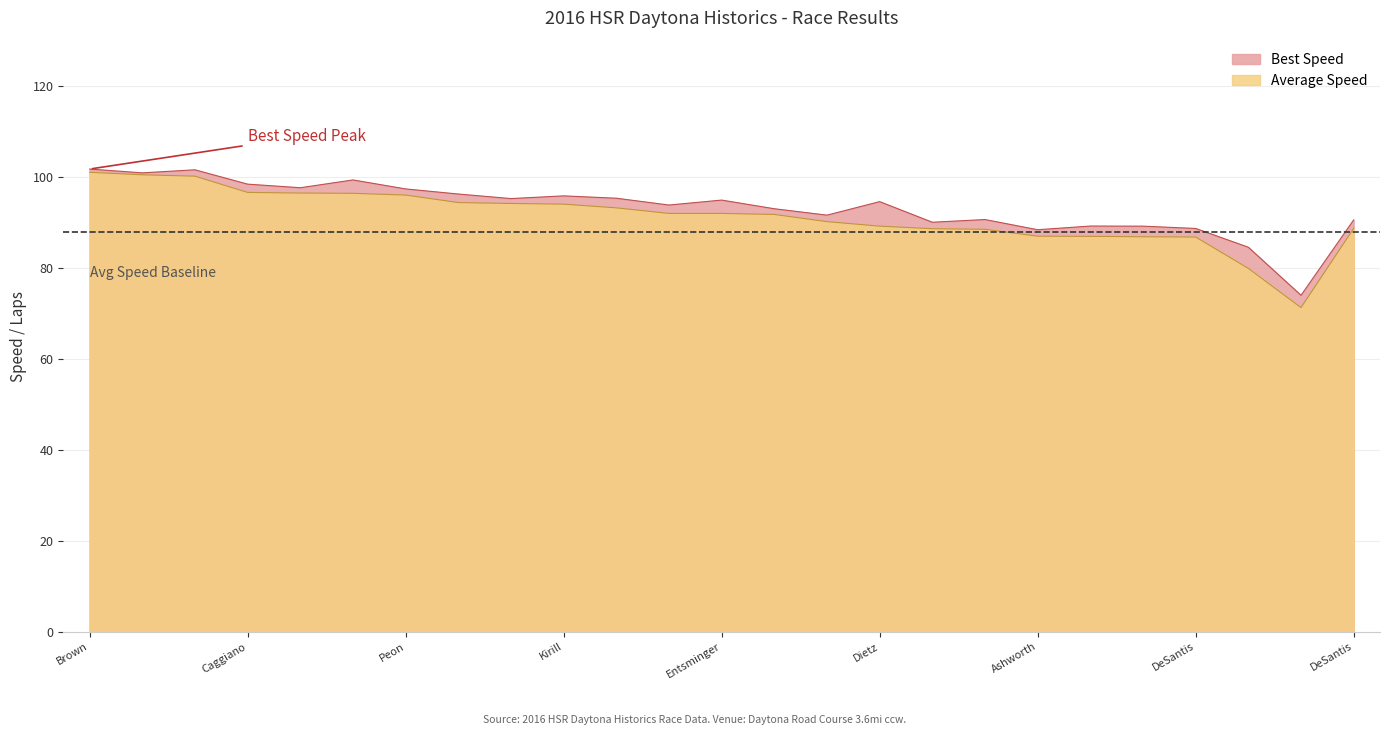

Where is the first local minimum for Best Speed?

Robert Owens